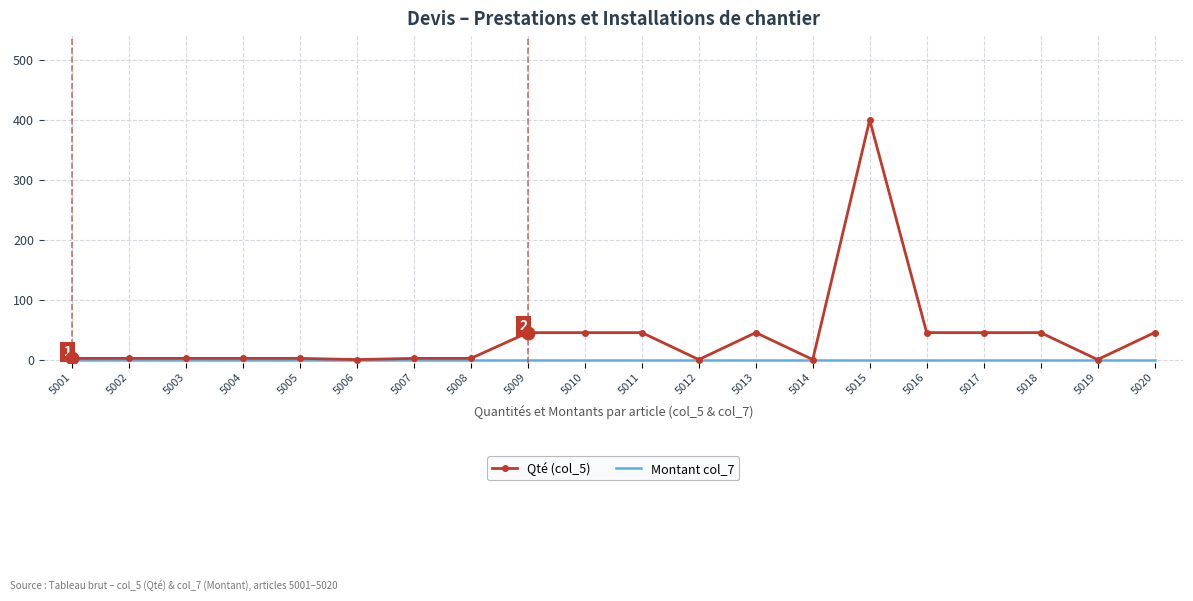

At which category is the sum across all series the highest?

5015